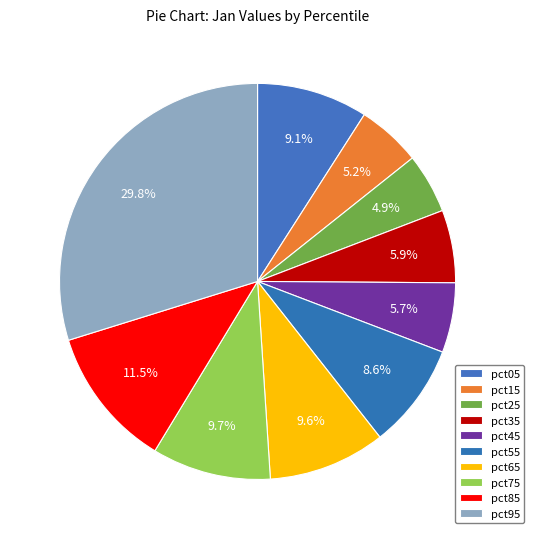

To the nearest percent, what is the difference between the pct05 and pct15 slice percentages?

4%